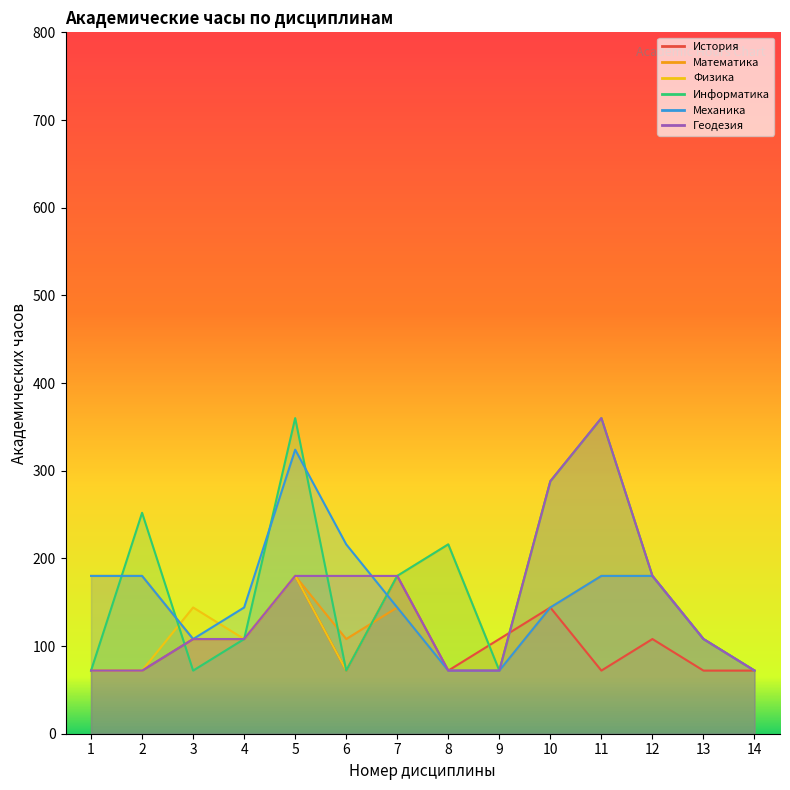

What is the minimum value shown in the chart?

72